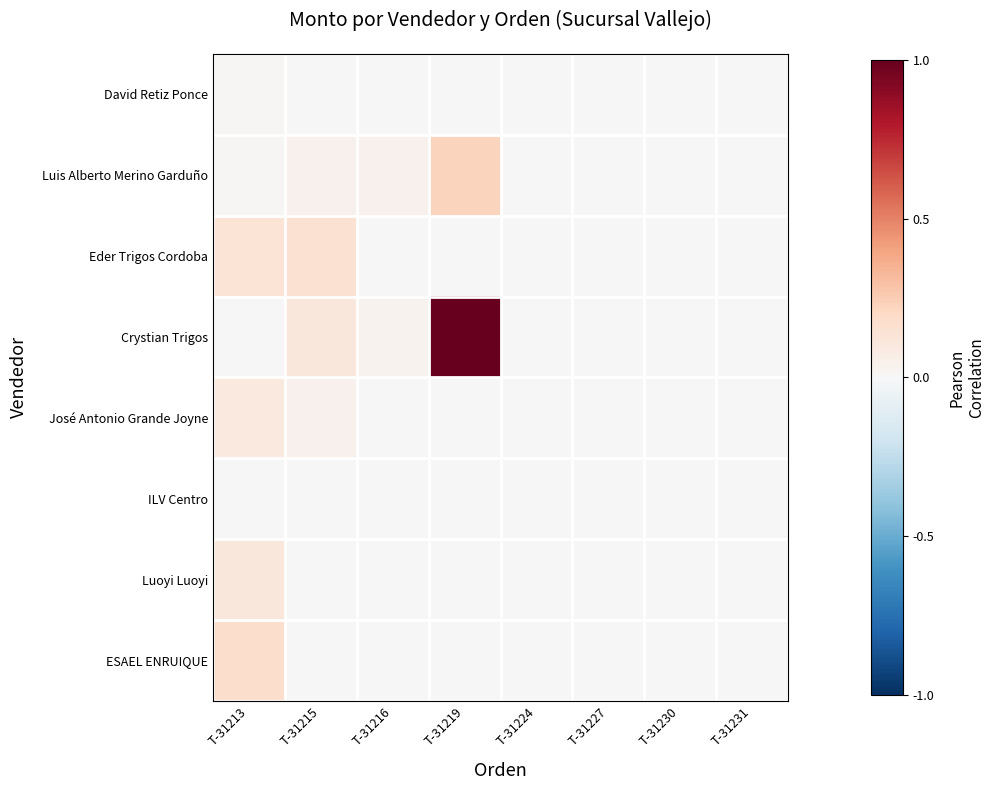

Which series has the largest total across all categories?

Crystian Trigos